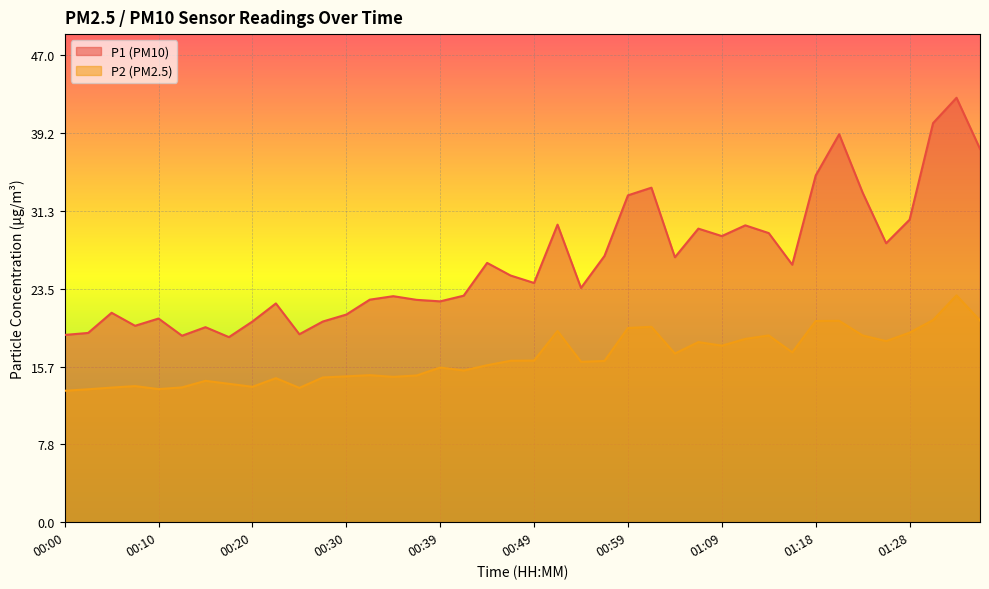

Does the chart display data point markers on the line(s)?

No